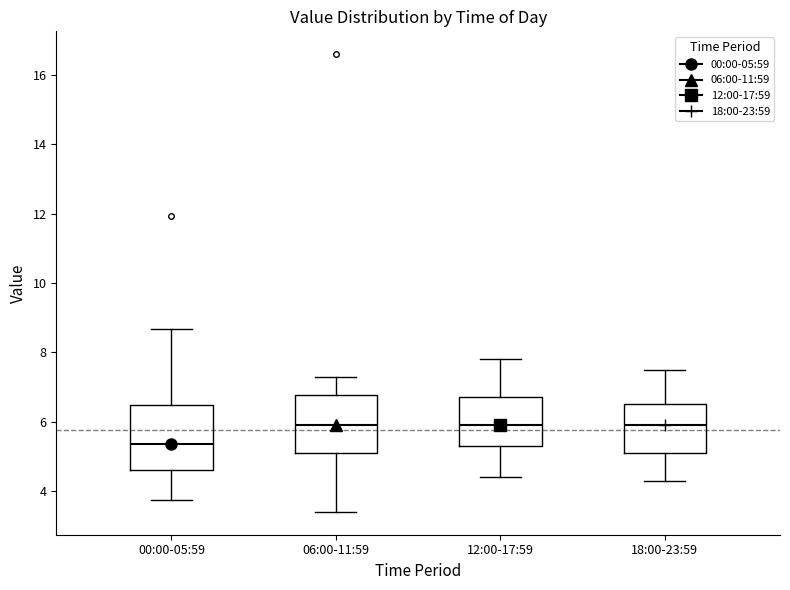

Which box has the lowest median line?

00:00-05:59